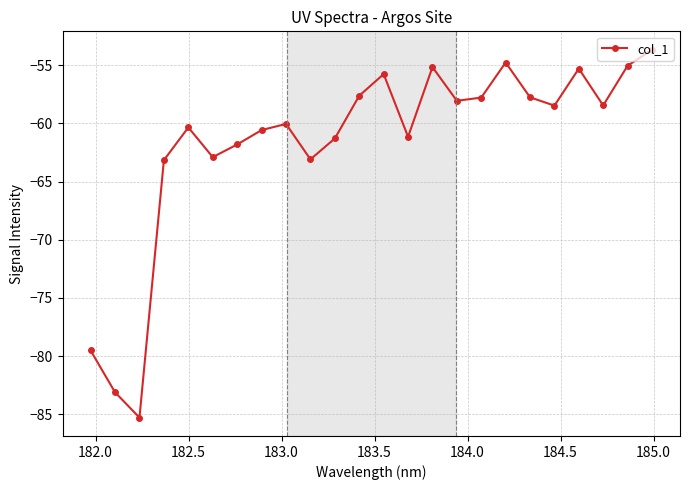

What is the maximum value shown in the chart?

-53.7